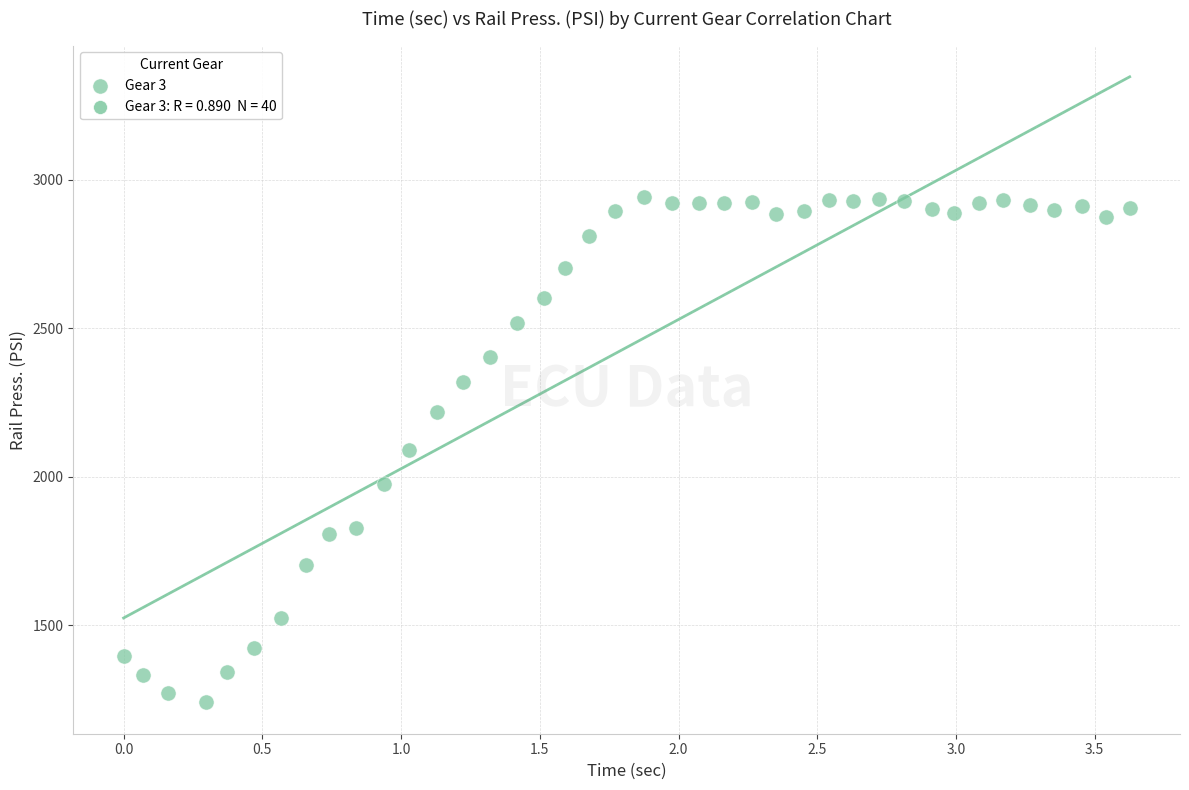

What is the range of Y values (max minus min)?

1703